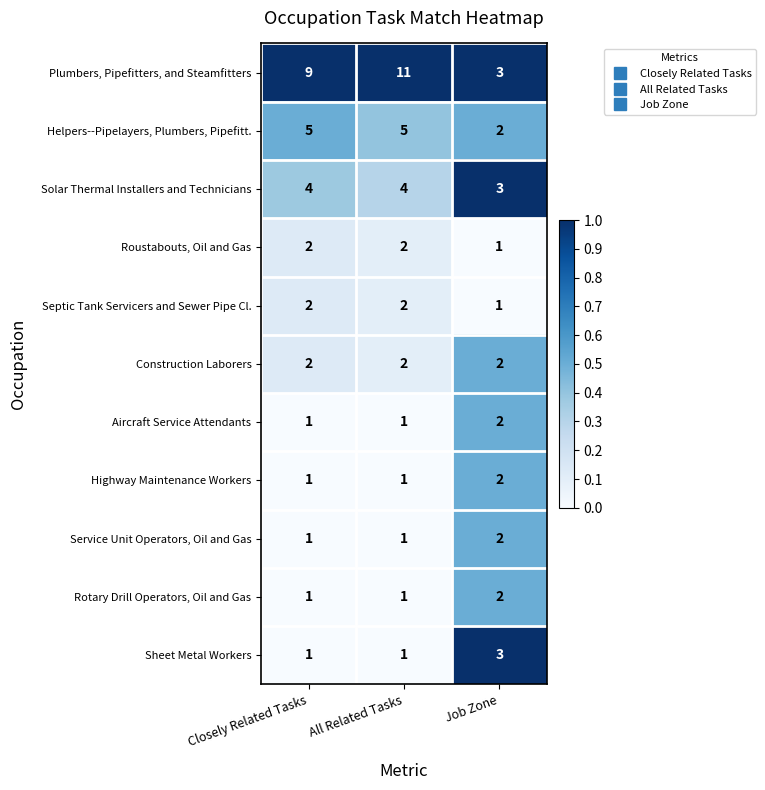

At which label is Septic Tank Servicers and Sewer Pipe Cl. closest to 1?

Job Zone